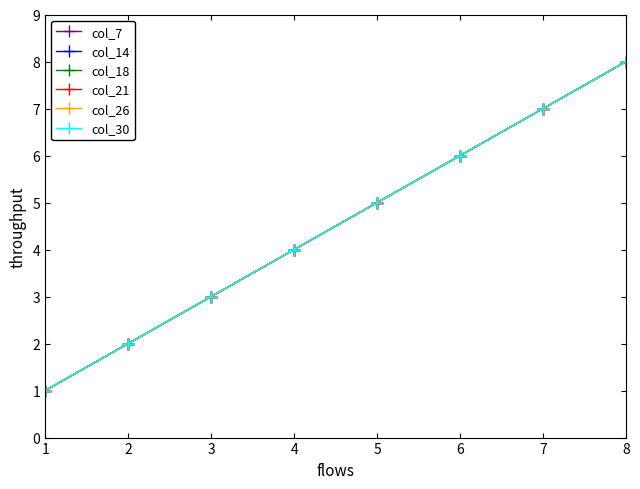

Is this an area chart (filled region under the line)?

No